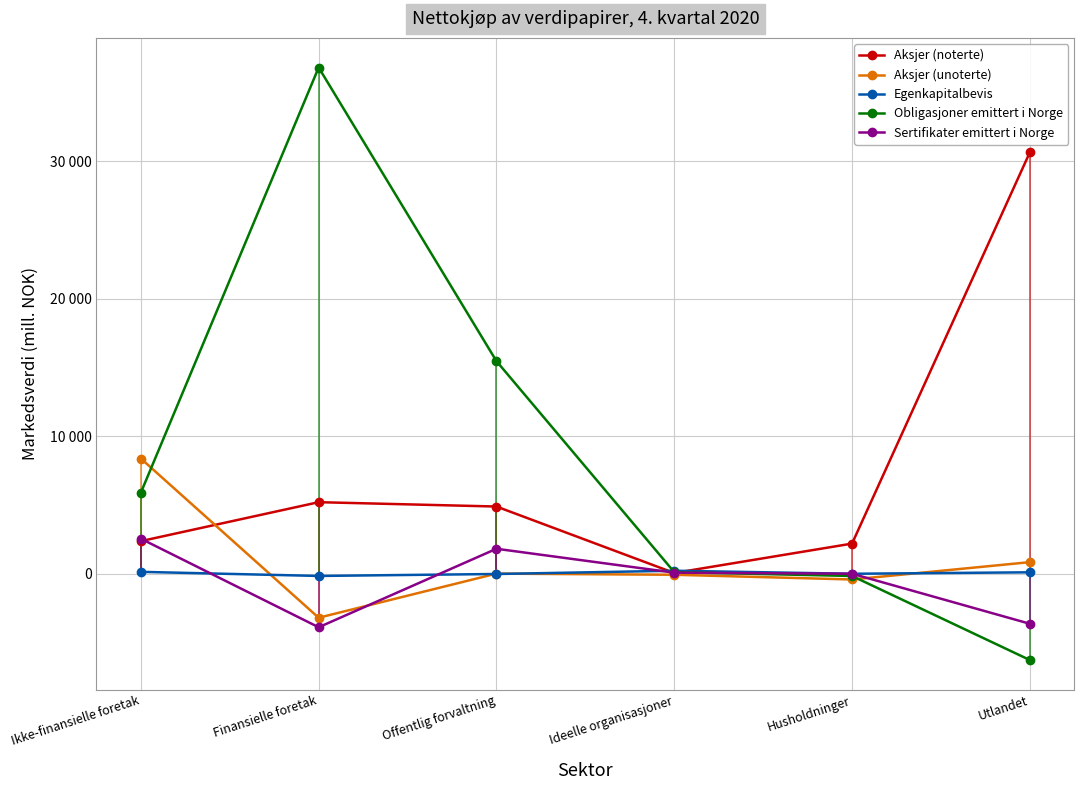

True or false: Obligasjoner emittert i Norge and Egenkapitalbevis cross at least once.

True